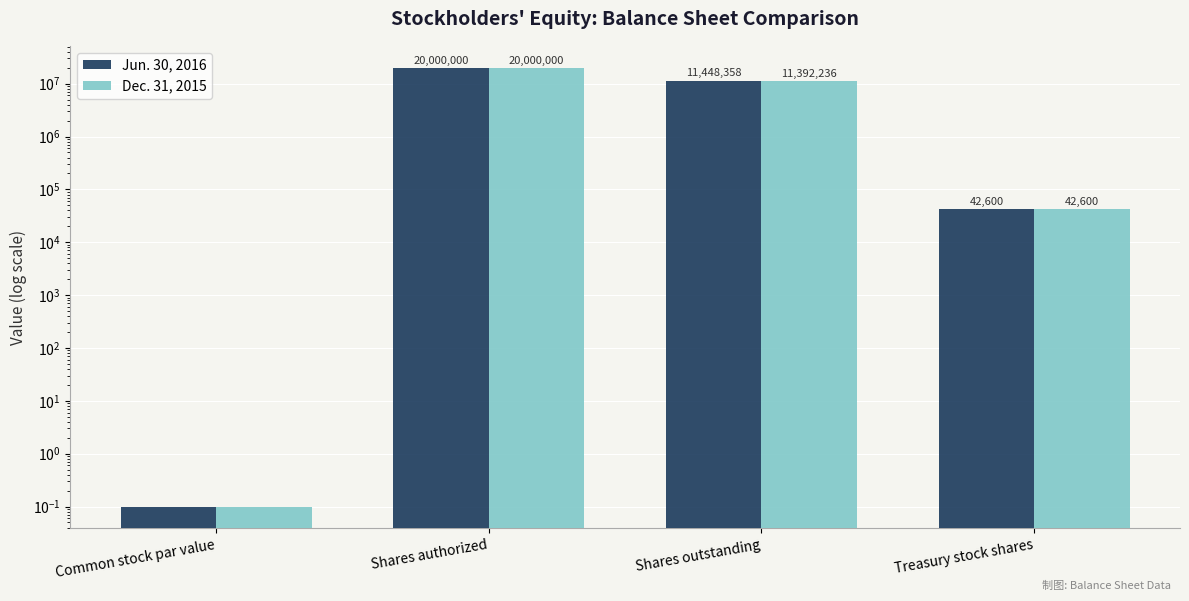

Reading left to right, transcribe all the data shown in this chart.

Jun. 30, 2016: 0.1	20000000.0	11448358.0	42600.0
Dec. 31, 2015: 0.1	20000000.0	11392236.0	42600.0